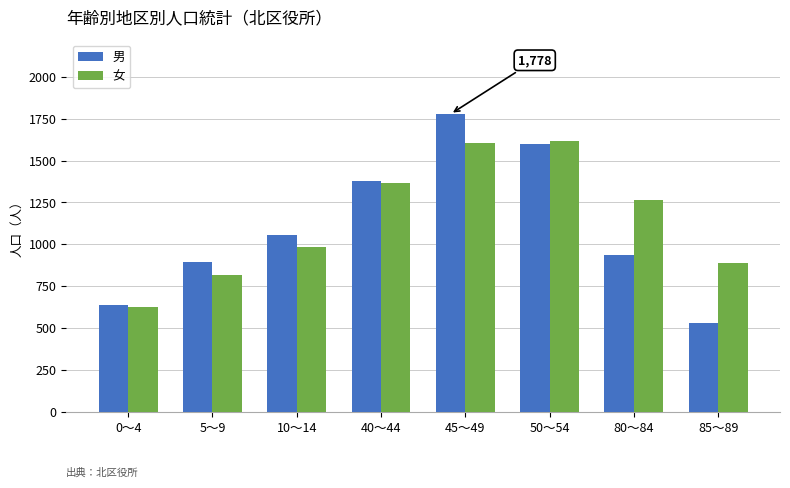

What is the lowest value of the 男 series?

531